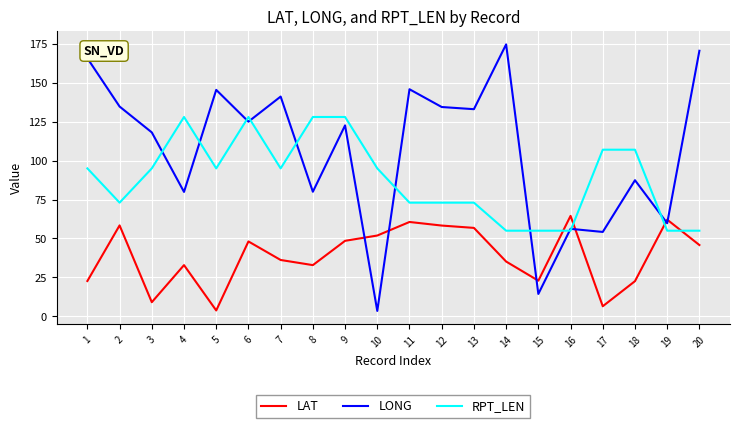

What is the difference between the maximum and minimum values in the LONG series?

171.1